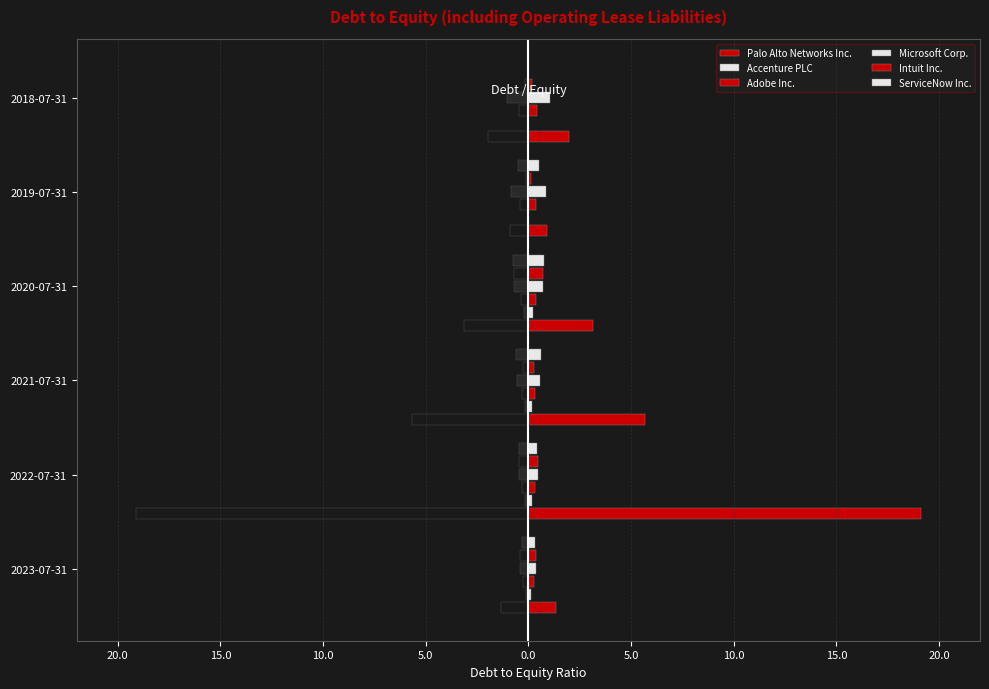

What is the average value of the Microsoft Corp. series?

0.7